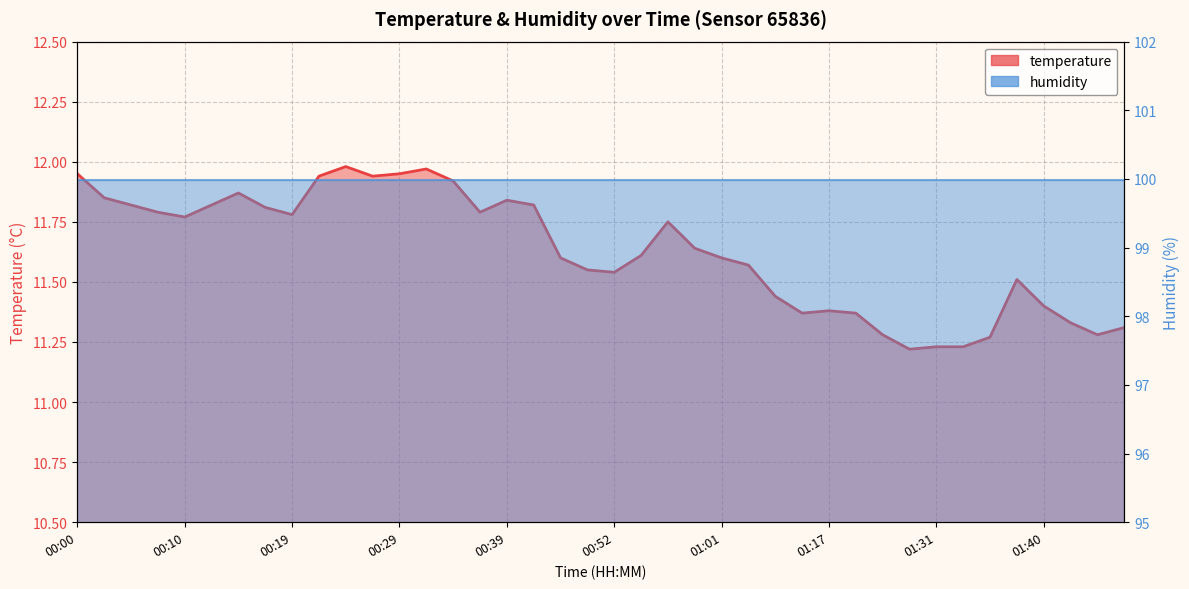

What is the greatest value displayed?

12.0